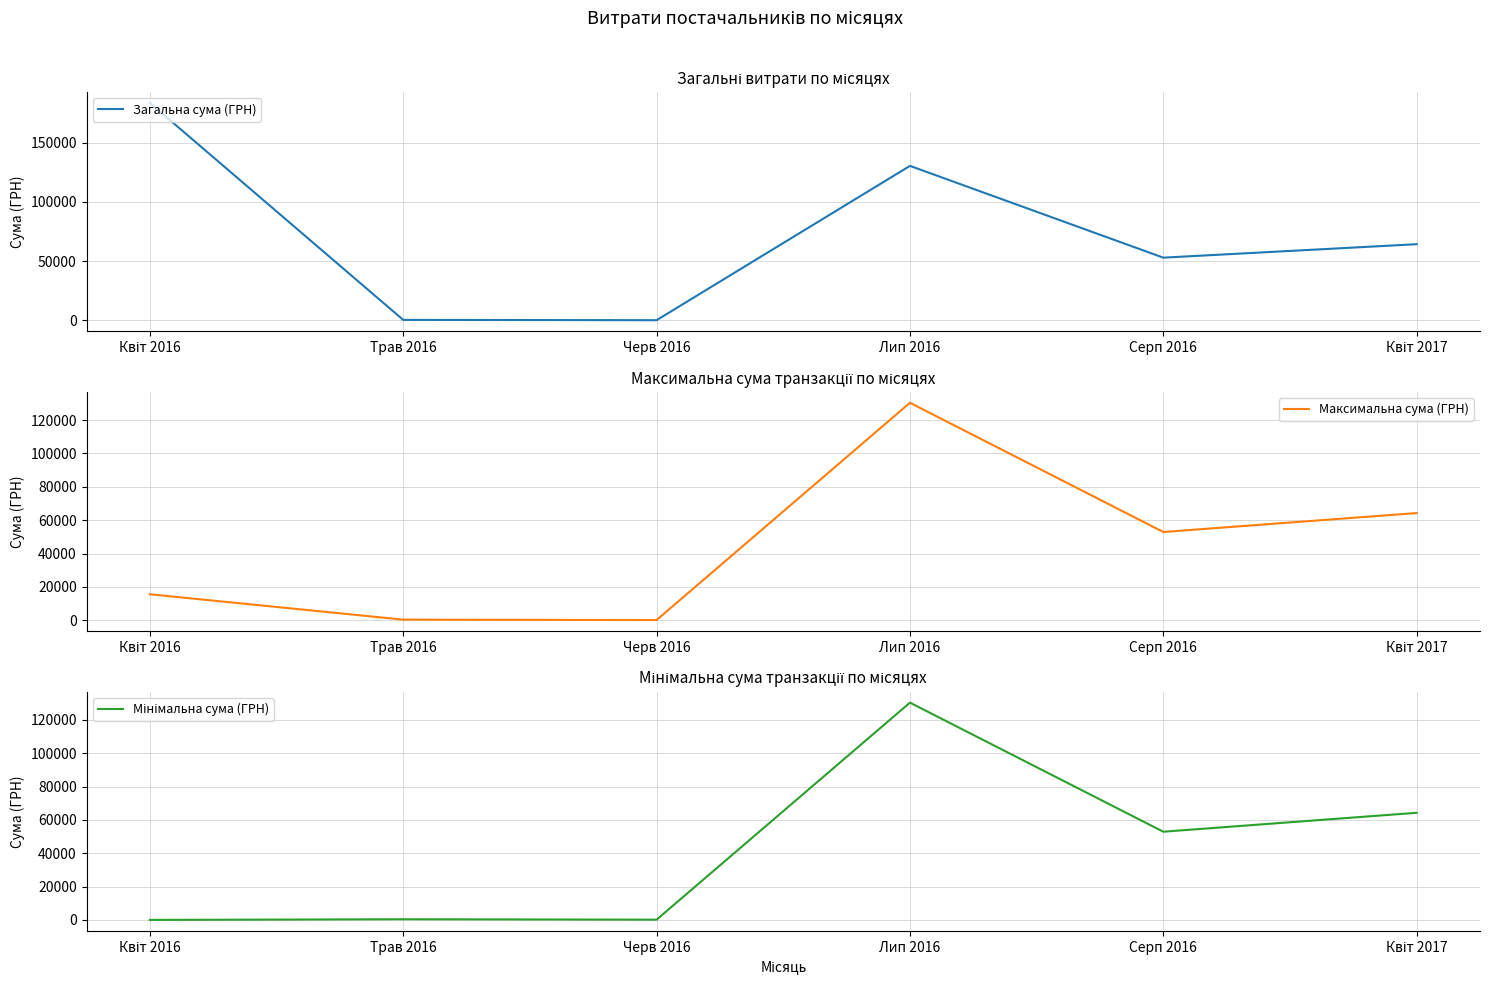

How many data points in Мінімальна сума (ГРН) are less than 52936?

3